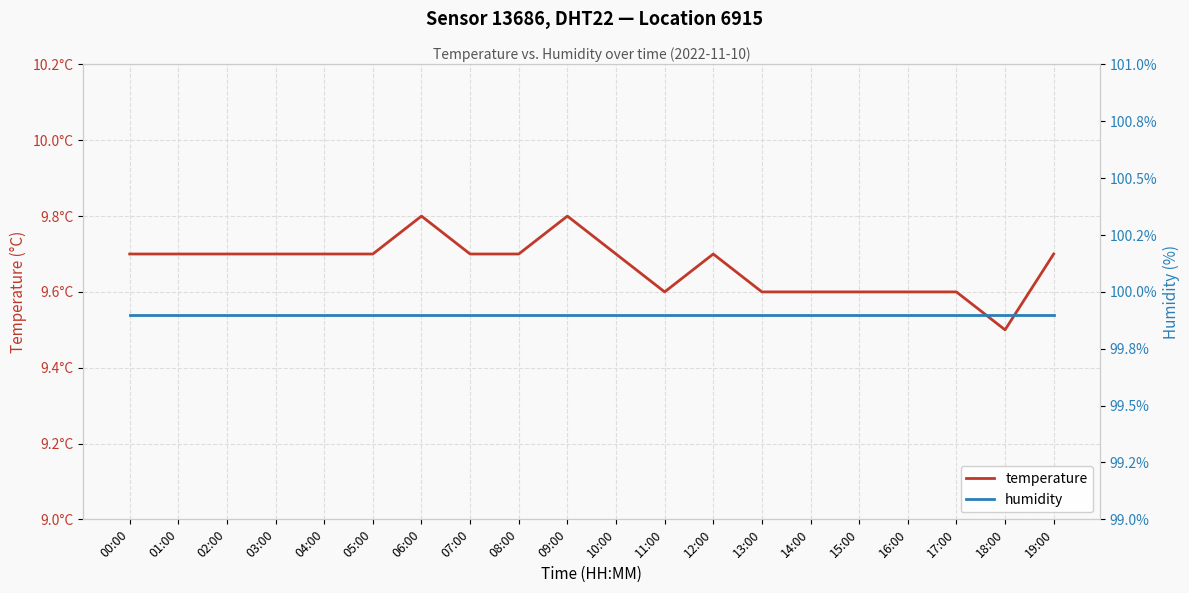

How many series are shown in this chart?

2